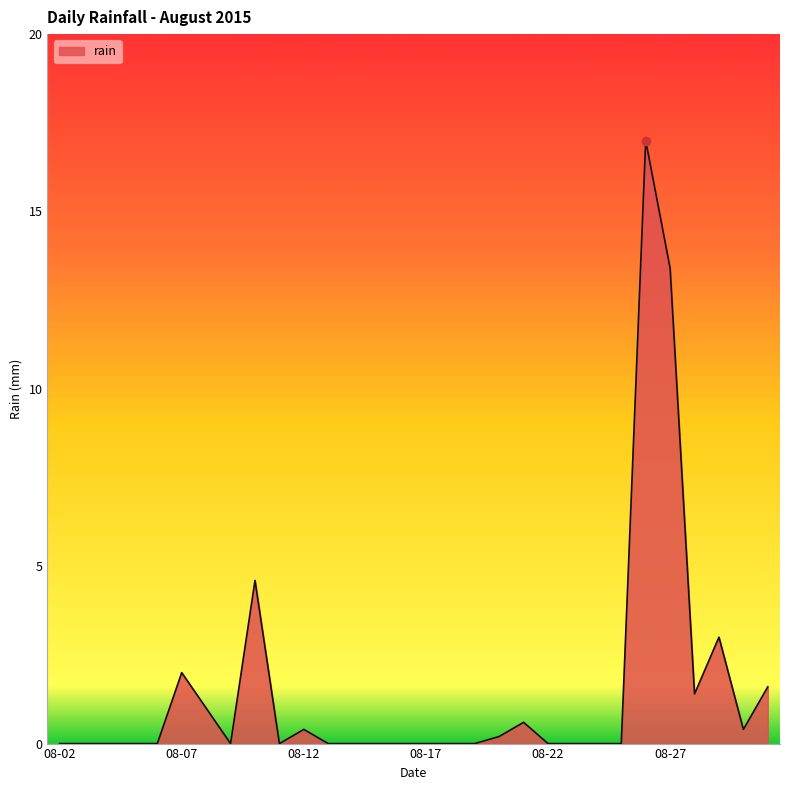

What is the greatest value displayed?

17.0